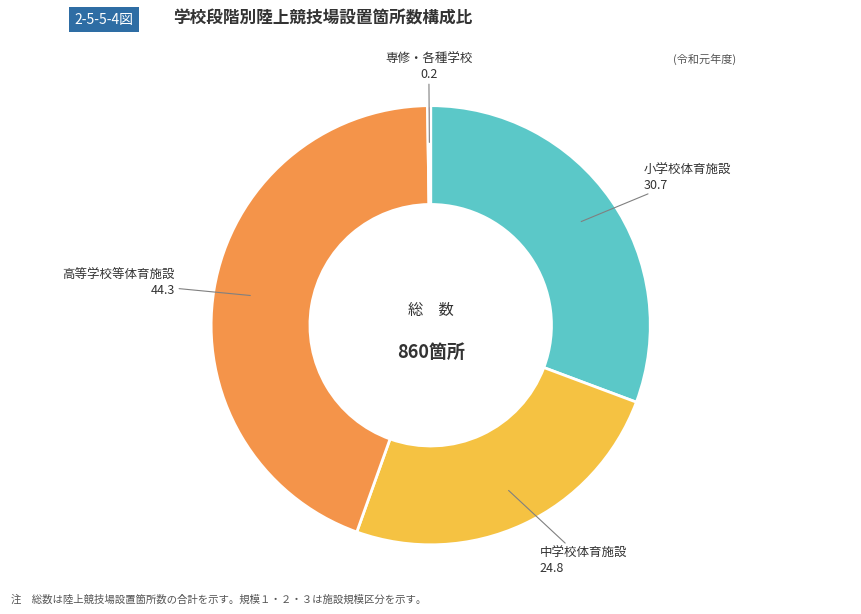

Combined, do 中学校体育施設 and 小学校体育施設 account for over 50%?

Yes